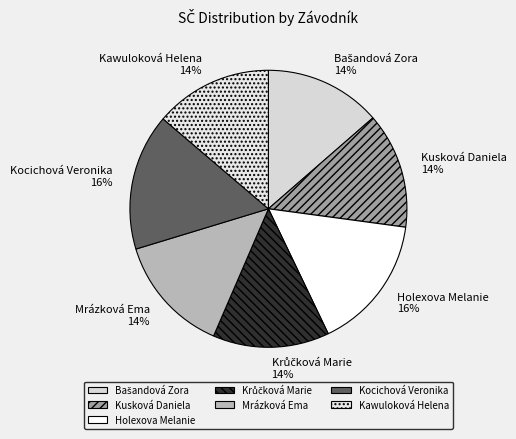

To the nearest percent, what is the difference between the largest and smallest slice percentages?

2%